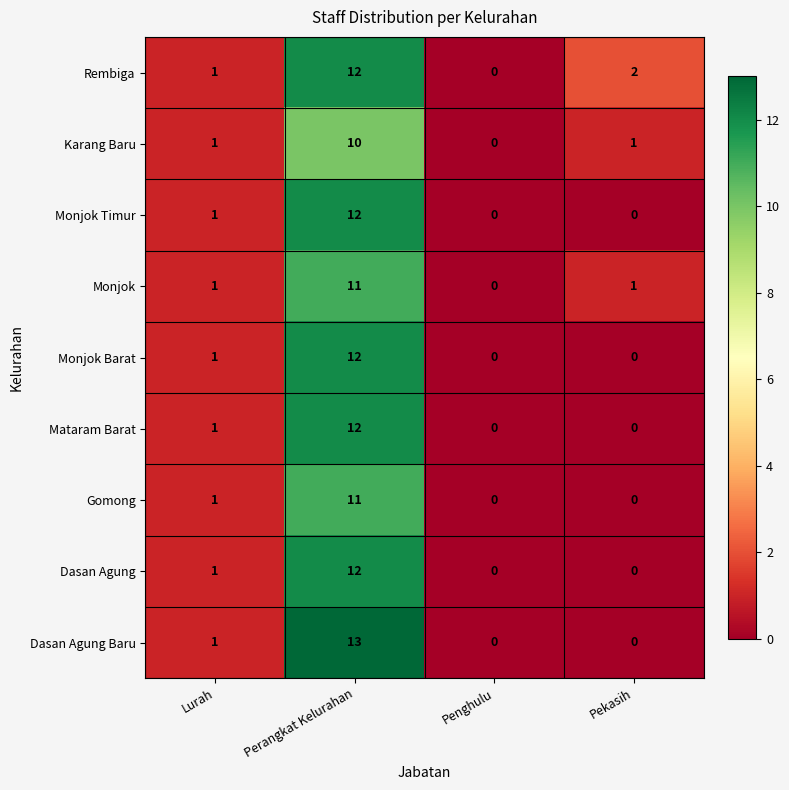

What is the total value across all series at Pekasih?

4